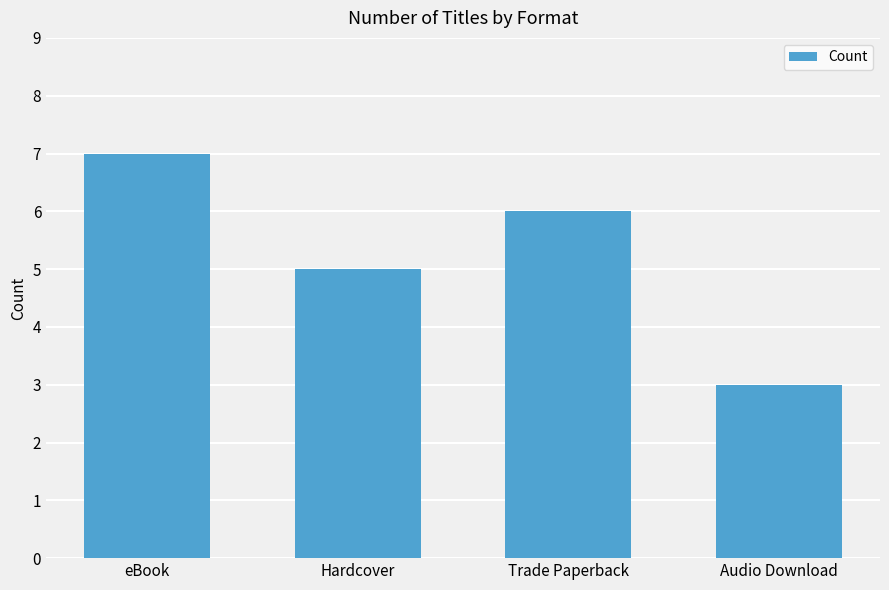

What is the maximum value shown in the chart?

7